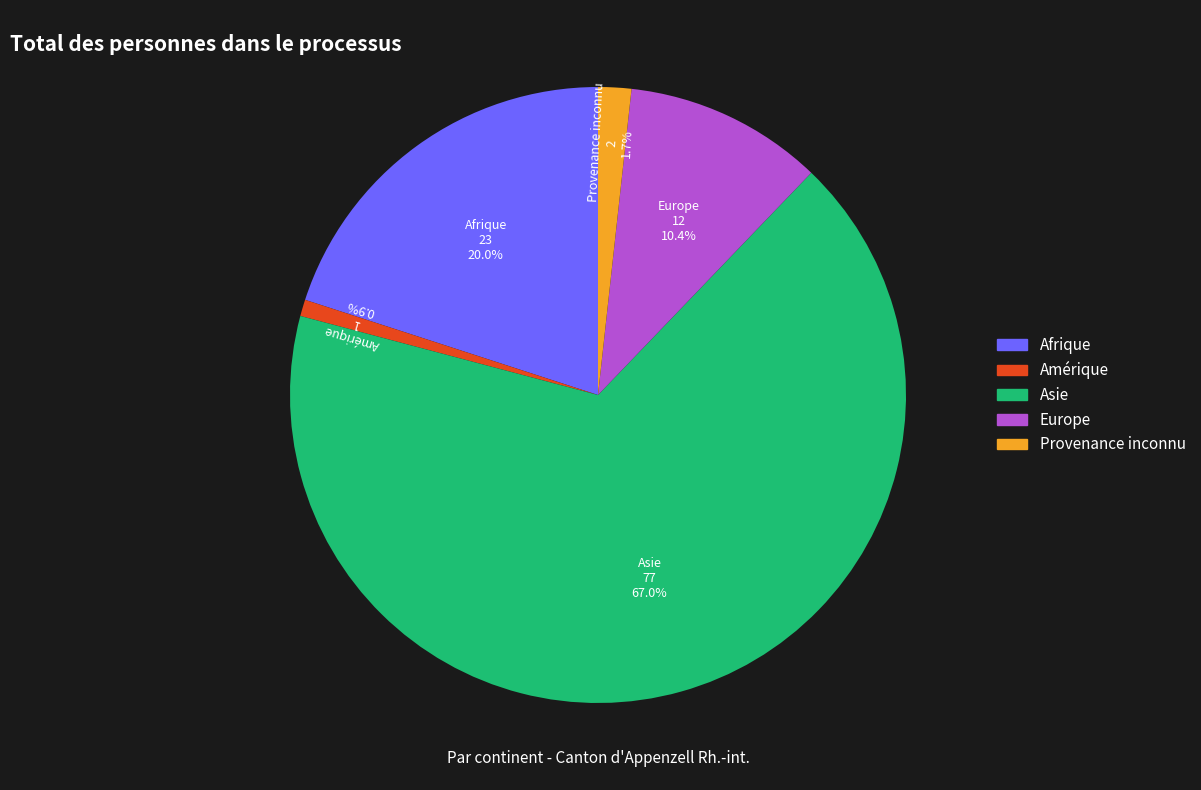

To the nearest percent, what portion does Afrique represent?

20%